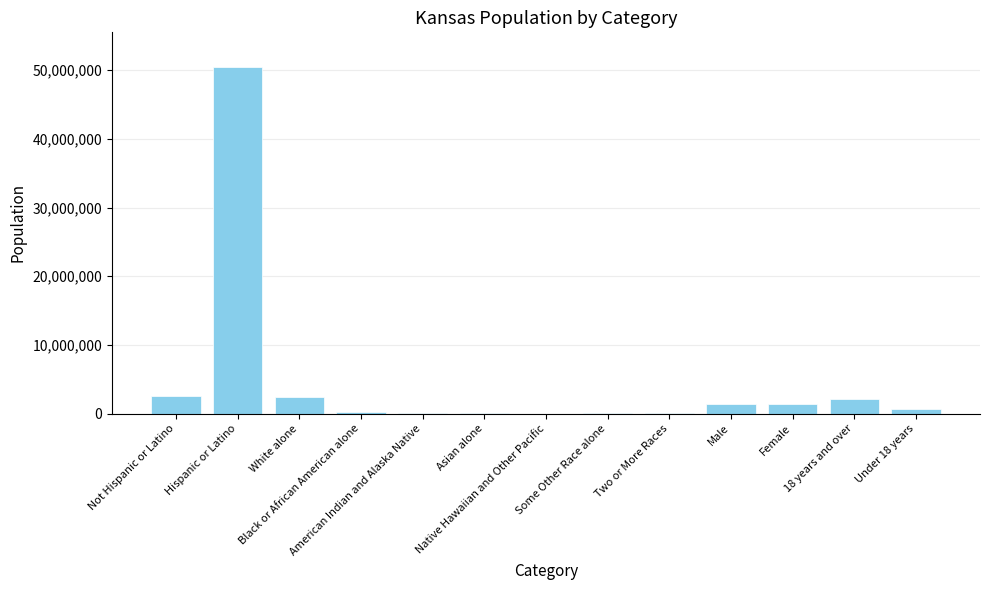

What is the sum of all values?

61590024